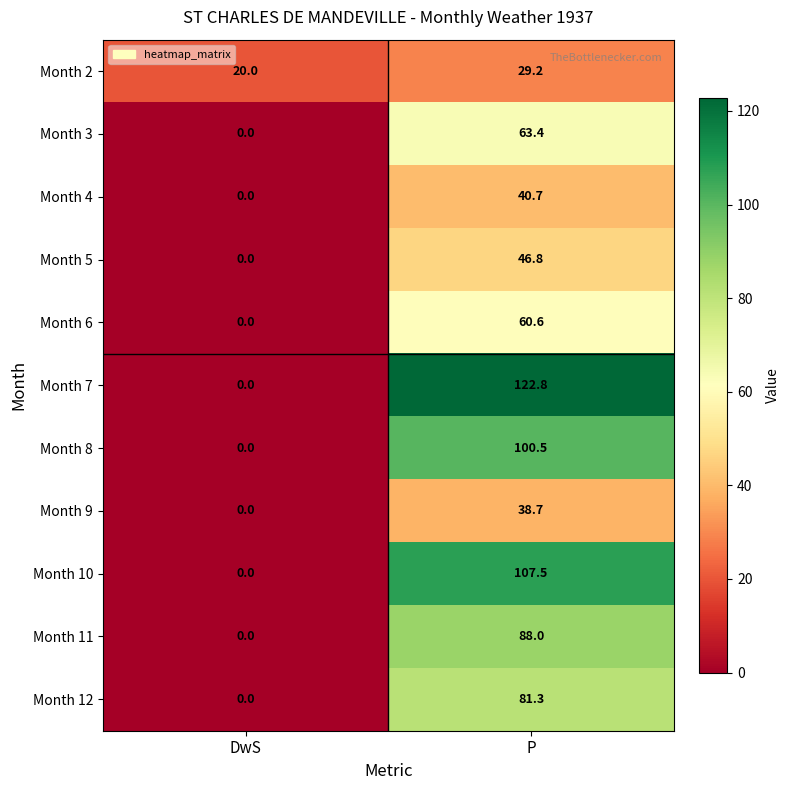

The Month 12 series shows 47.5 at P. True or false?

False